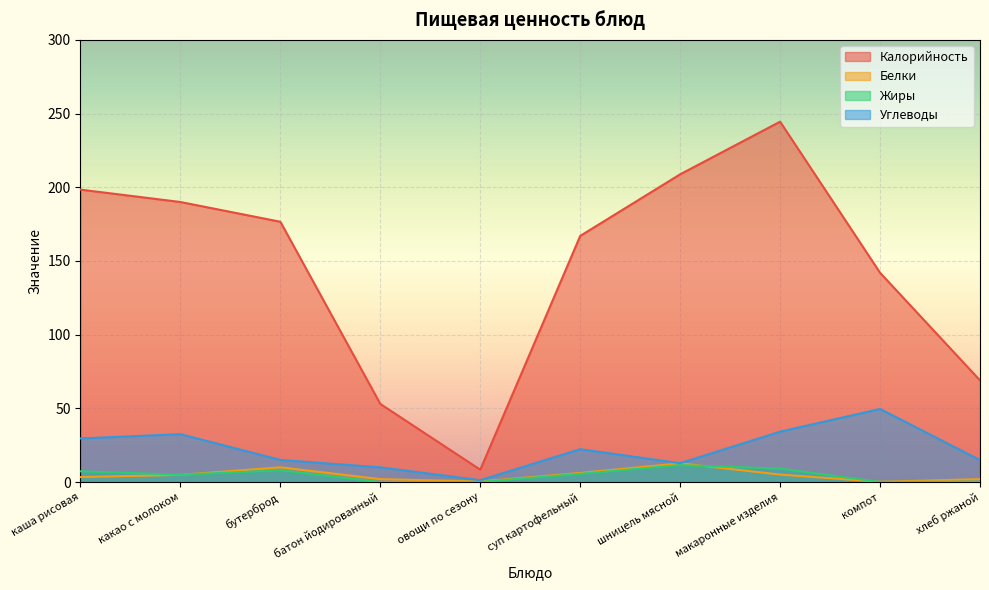

What value does the Углеводы series have at шницель мясной?

12.8